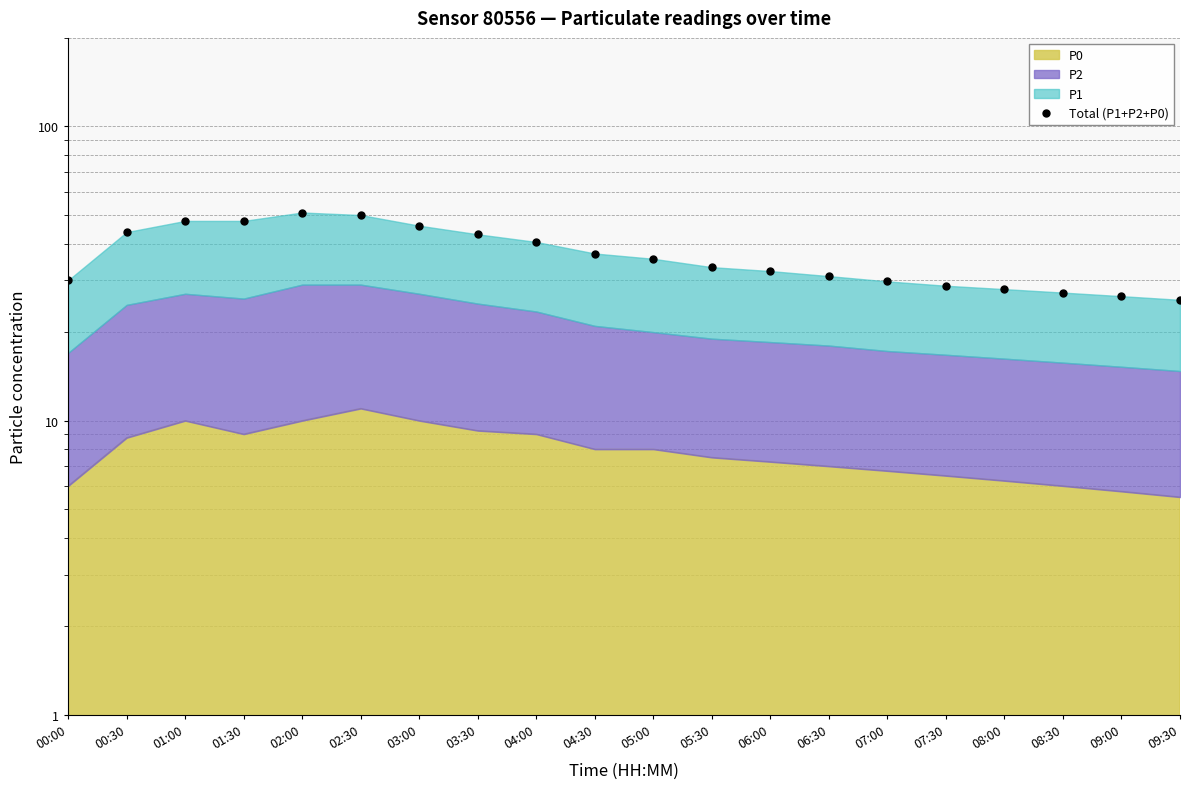

How many values exceed 35?

10